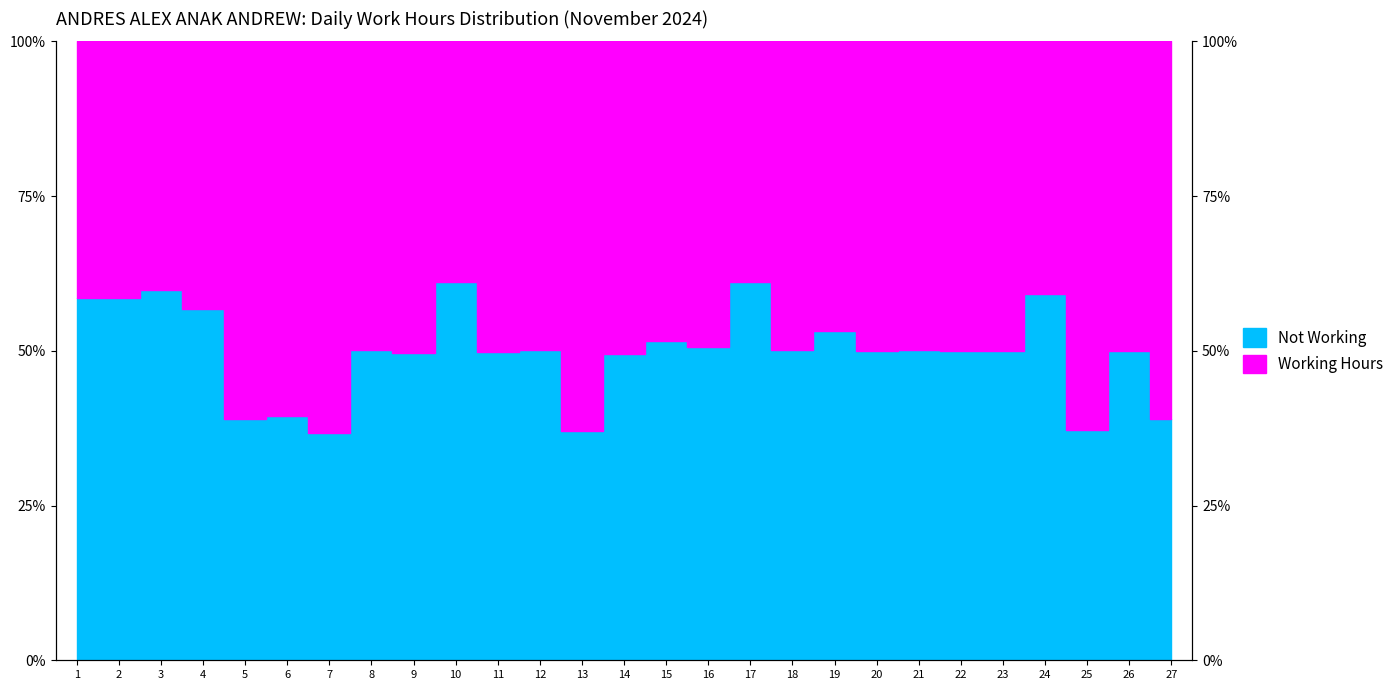

Which has a higher value, 15 or 25?

15